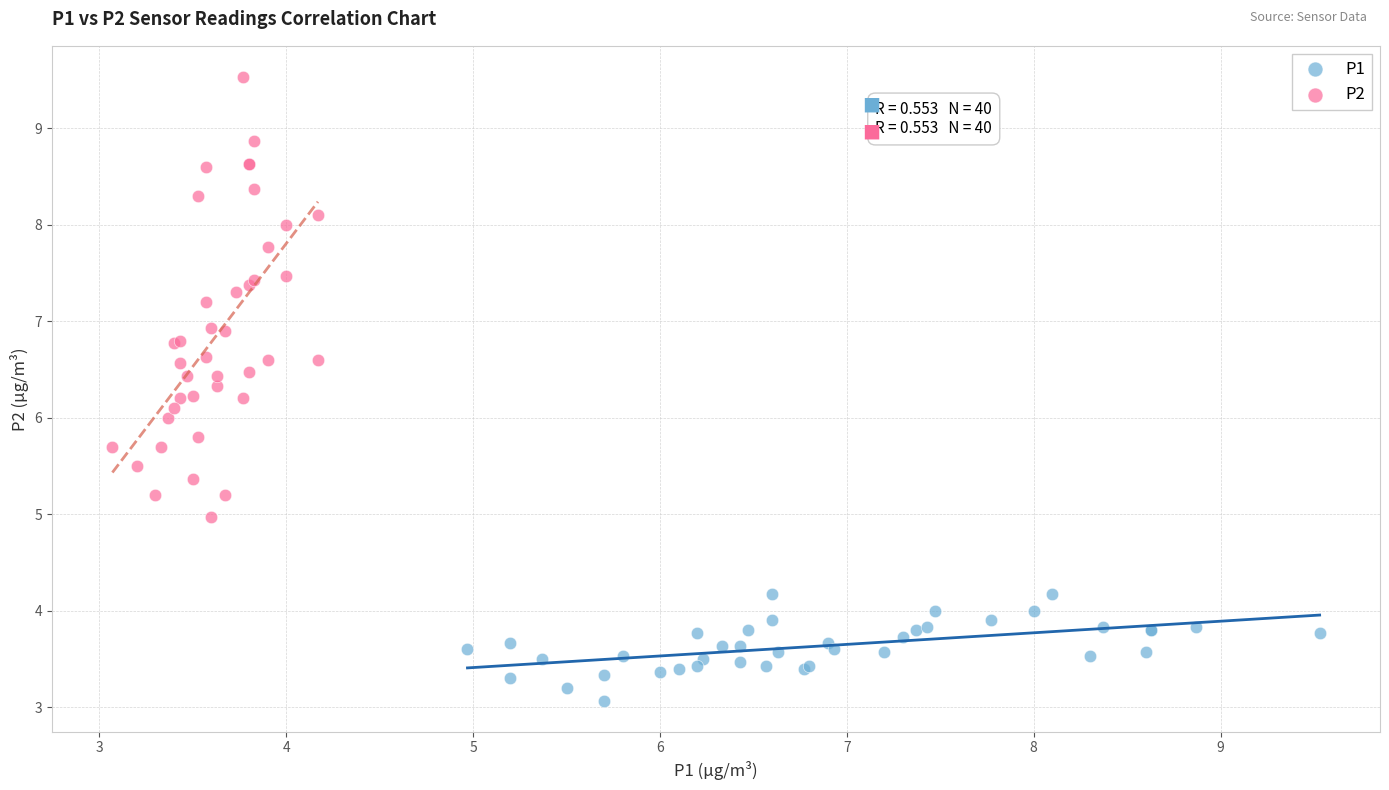

Which series has the largest Y range (max minus min)?

P2